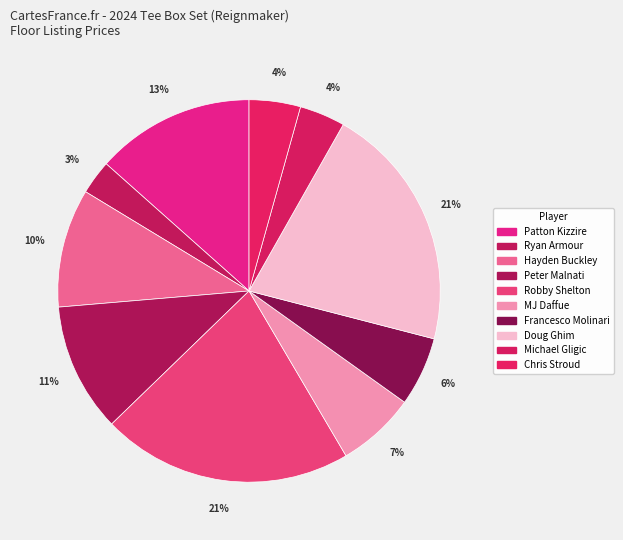

To the nearest percent, what portion does Chris Stroud represent?

4%